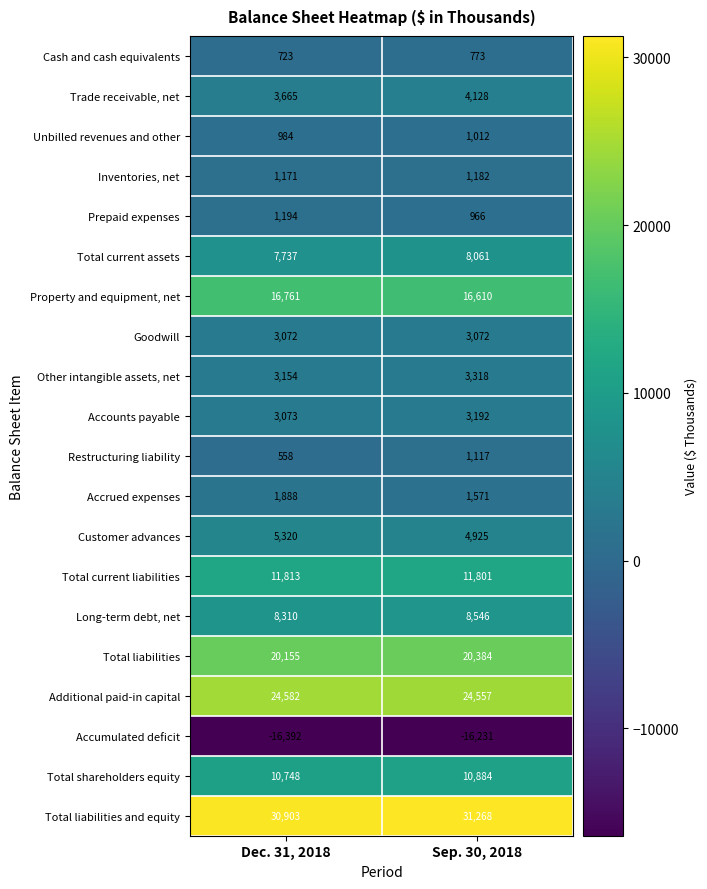

At which category is the sum across all series the highest?

Sep. 30, 2018